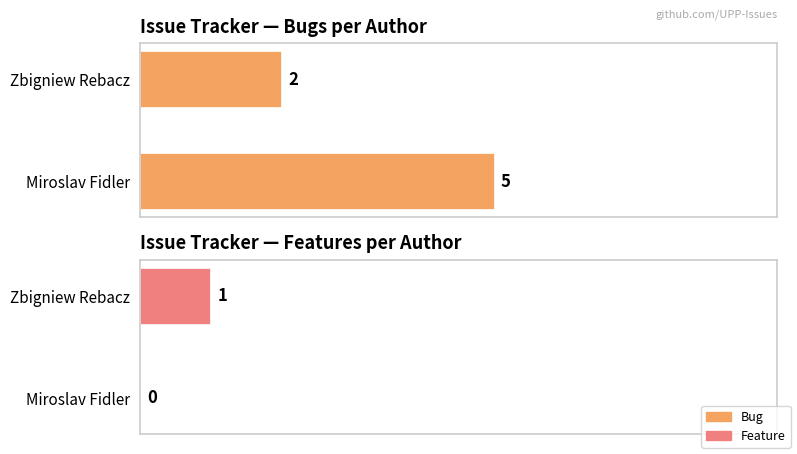

How many groups of bars are there?

2